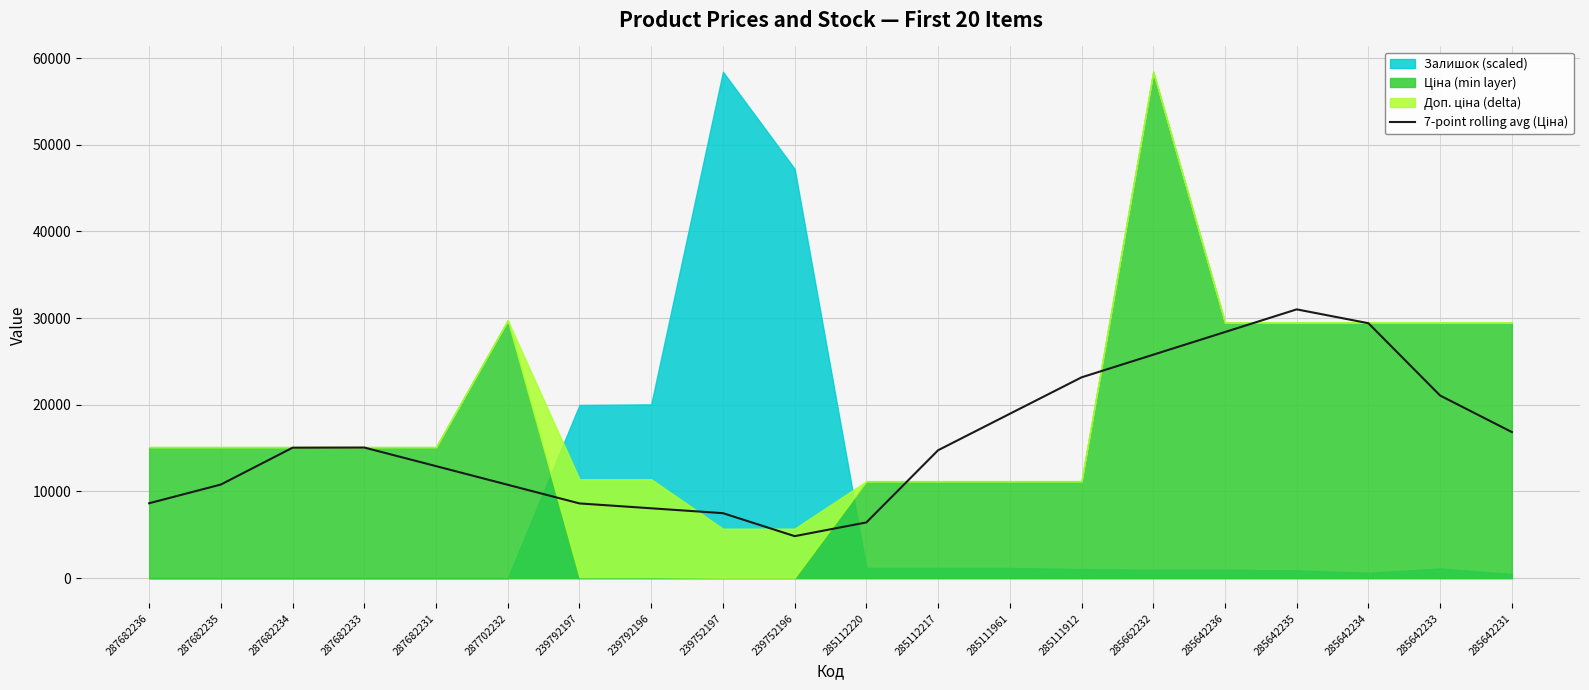

The chart shows a value of 2595.4 at 239752197. True or false?

False